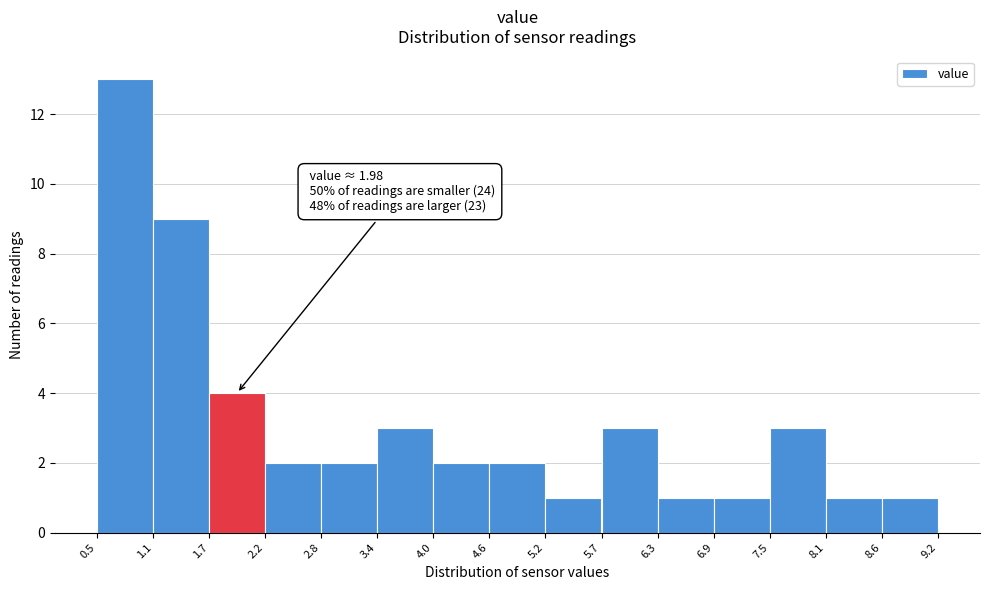

Which range on the x-axis has the tallest bar?

0.5 to 1.1